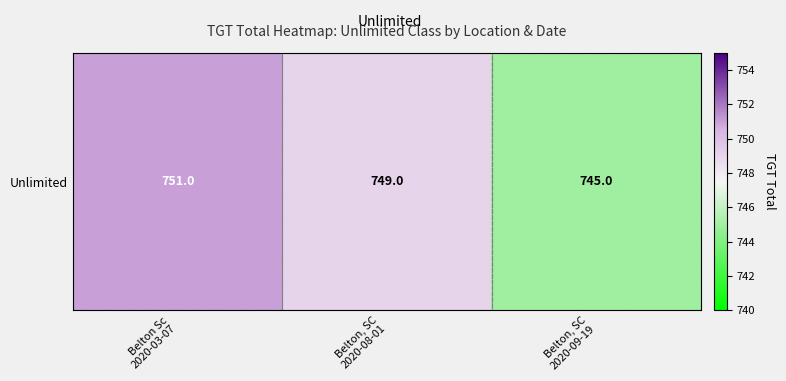

What is the sum of all values?

2245.0